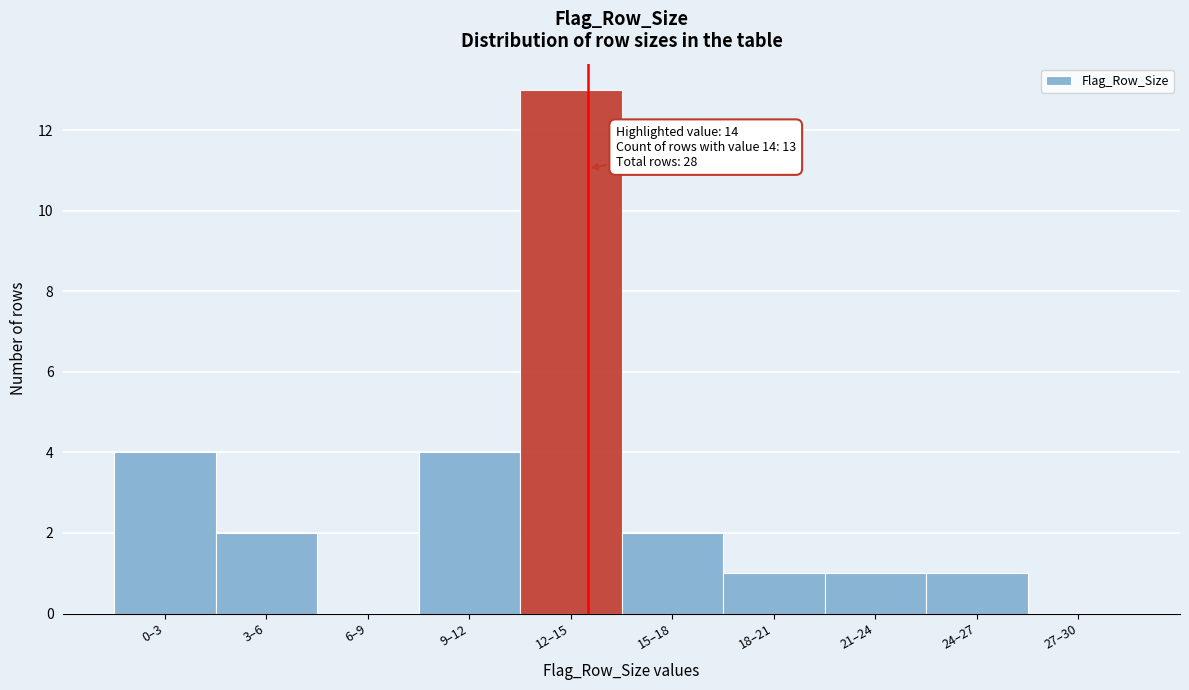

Reading left to right, transcribe all the data shown in this chart.

0–3=4	3–6=2	6–9=0	9–12=4	12–15=13	15–18=2	18–21=1	21–24=1	24–27=1	27–30=0